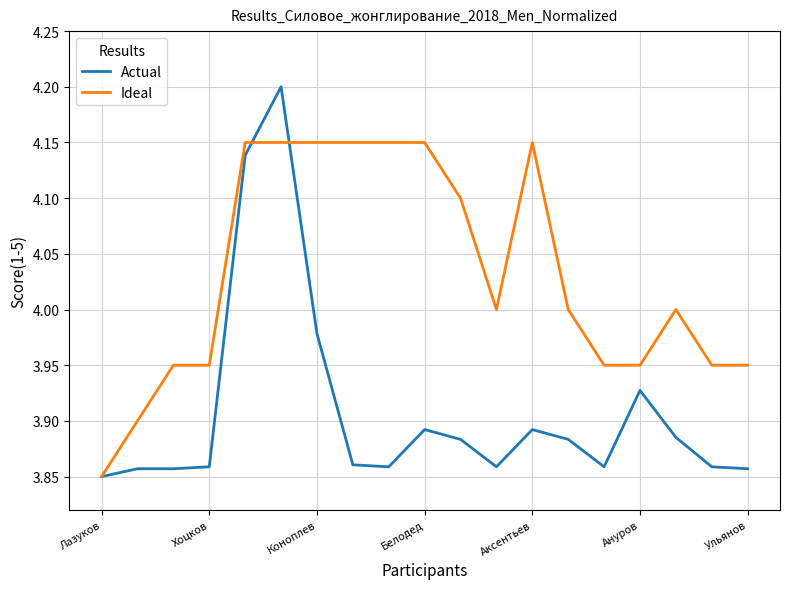

Is this an area chart (filled region under the line)?

No